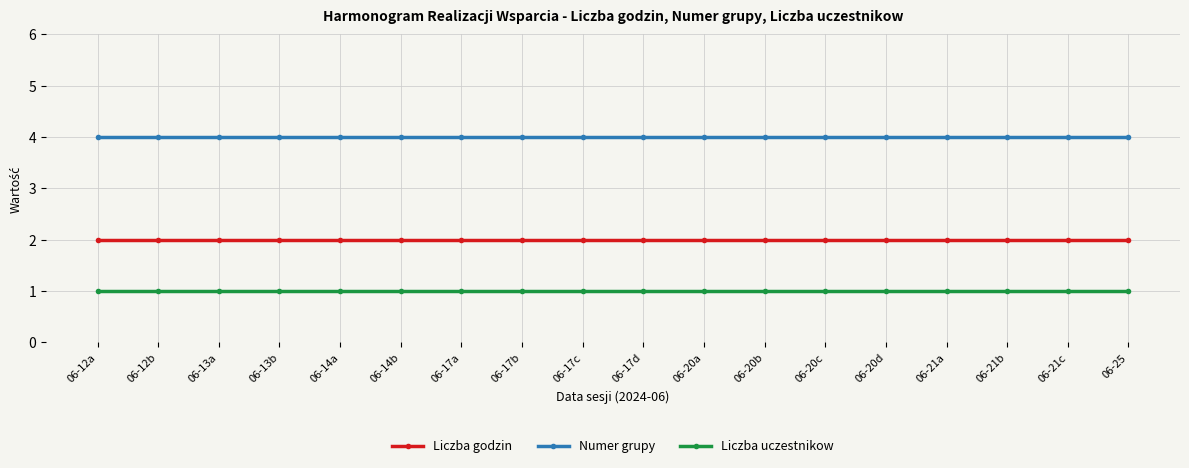

What are all the series names shown in the legend?

Liczba godzin, Numer grupy, Liczba uczestnikow